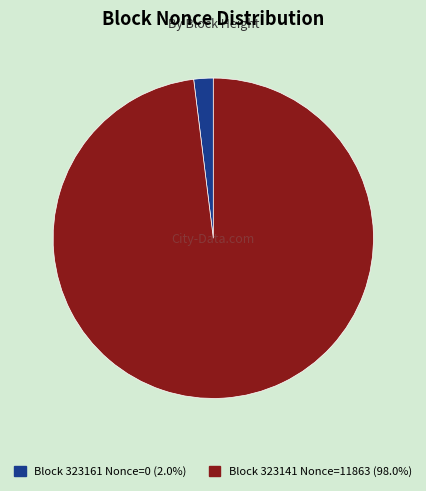

How many slices are in this pie chart?

2